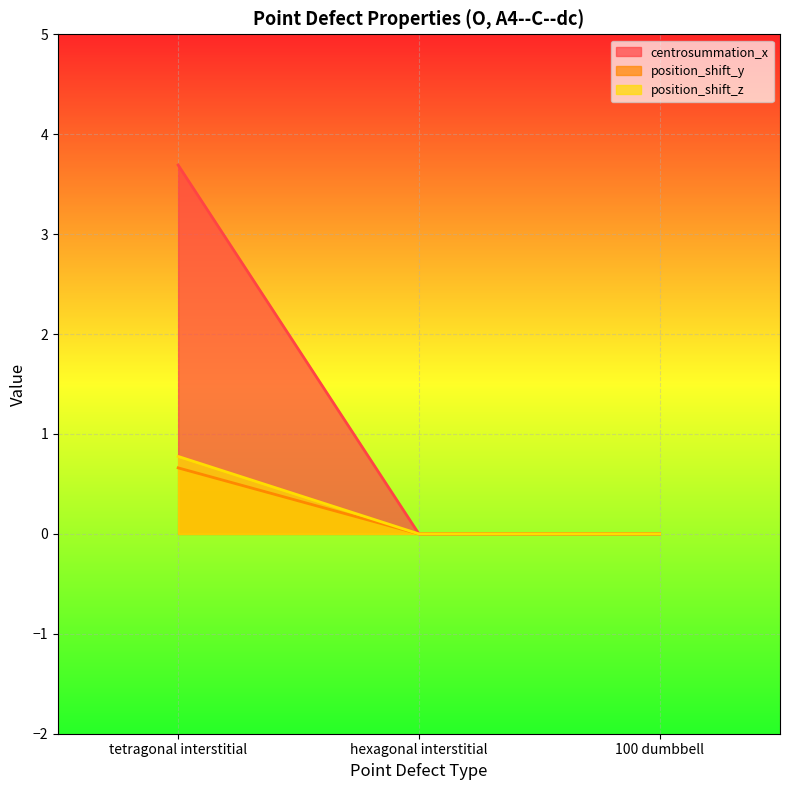

How many lines are shown in the chart?

3